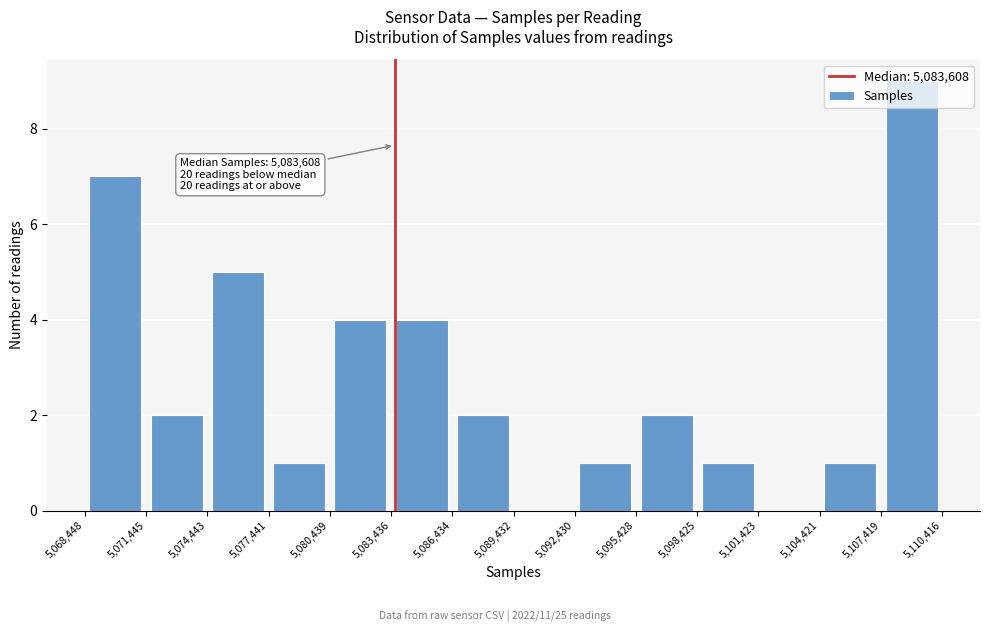

Which range on the x-axis has the tallest bar?

5,107,419 to 5,110,416